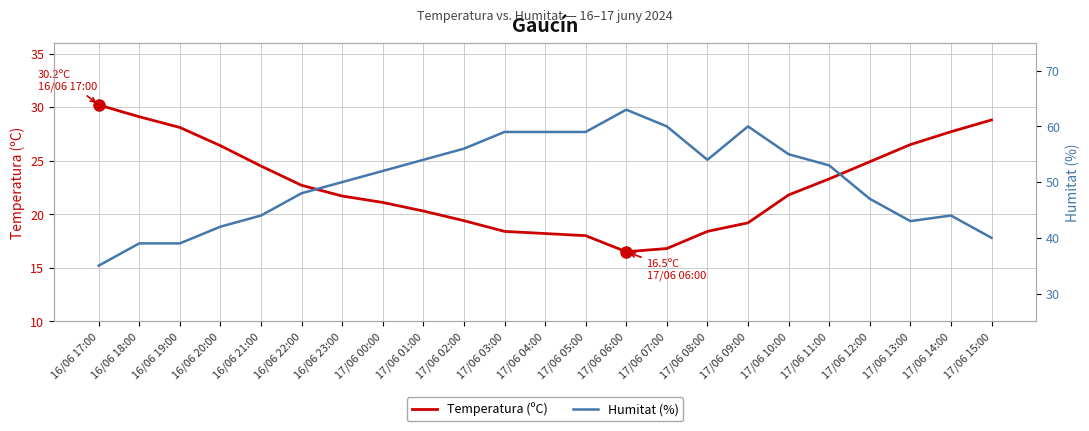

Which label corresponds to the smallest value in the chart?

17/06 06:00